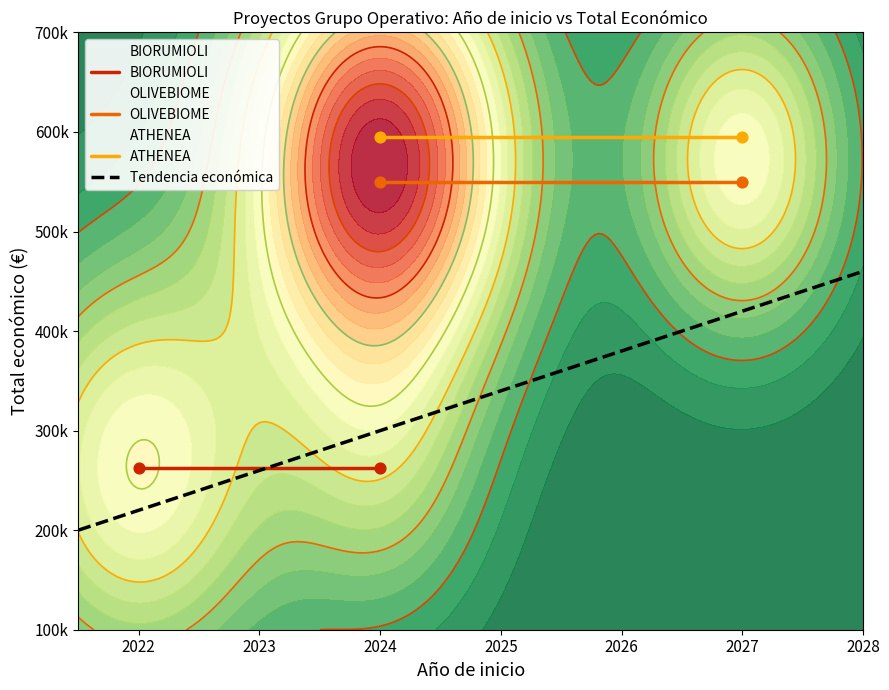

Between 2022 and 2024, which is larger?

2024